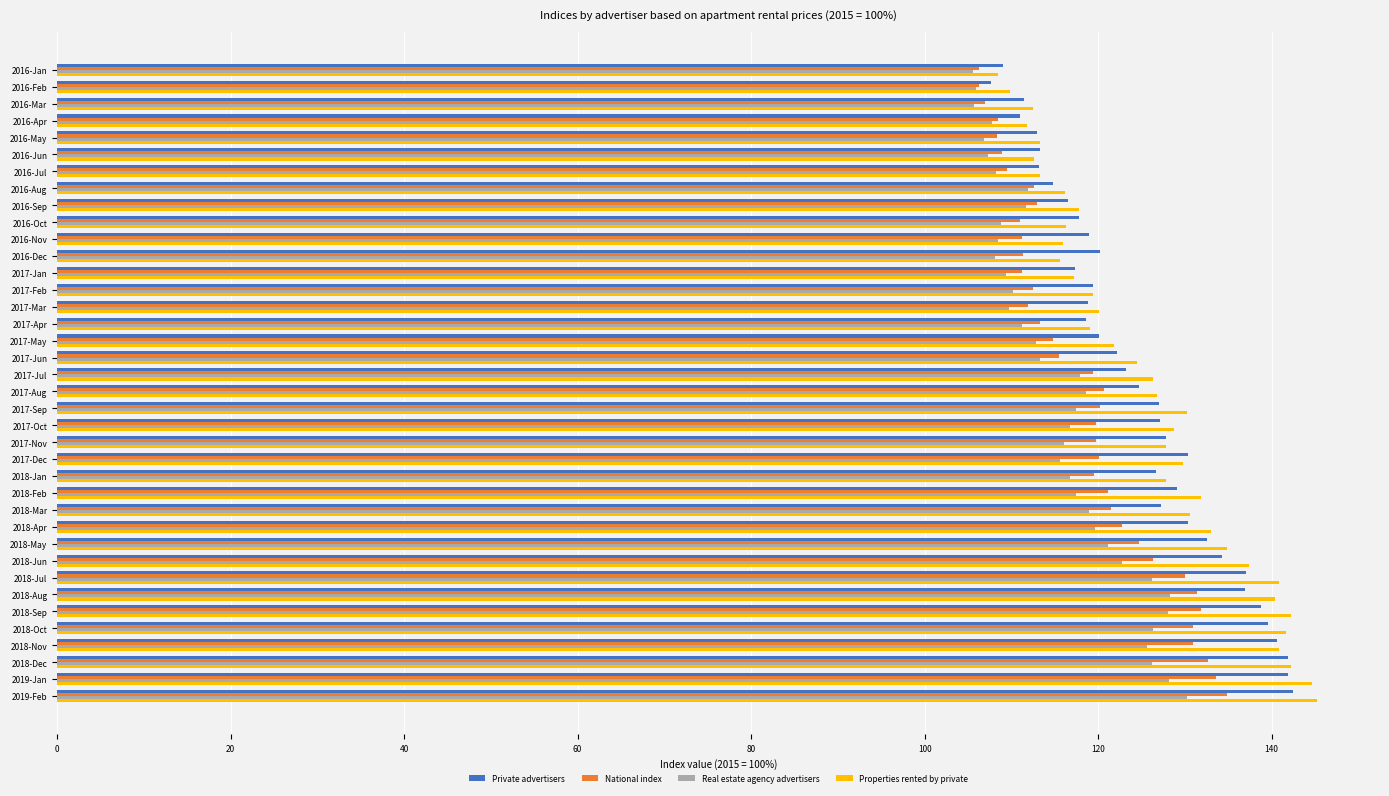

What is the difference between the highest and lowest values at 2016-Jul?

5.0